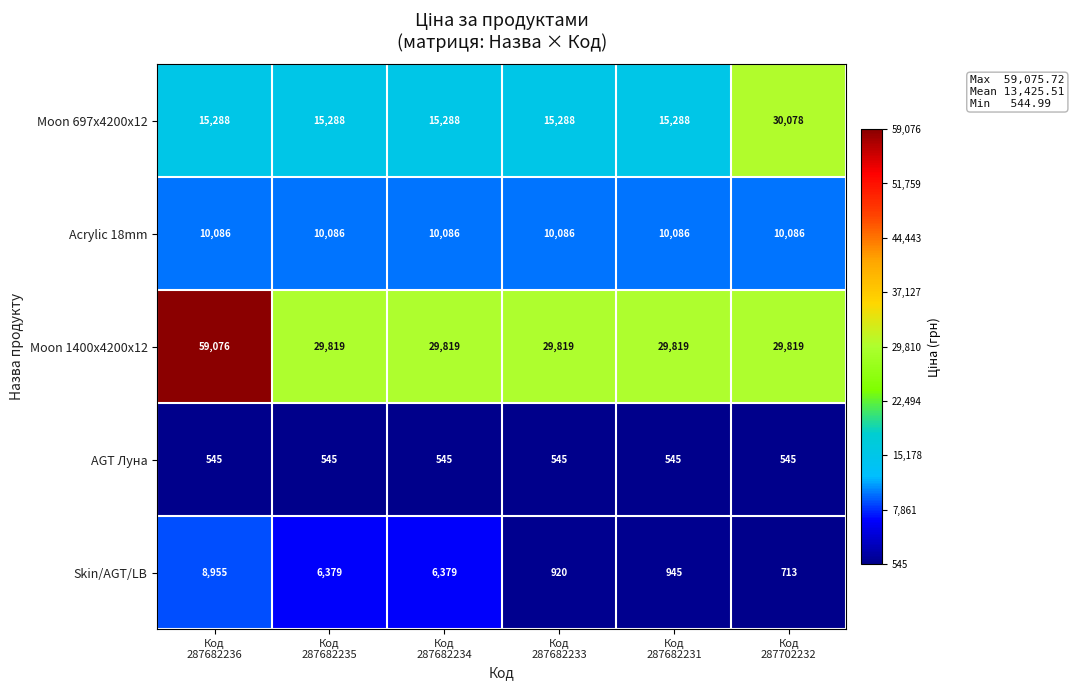

What is the minimum value for Moon 697x4200x12?

15288